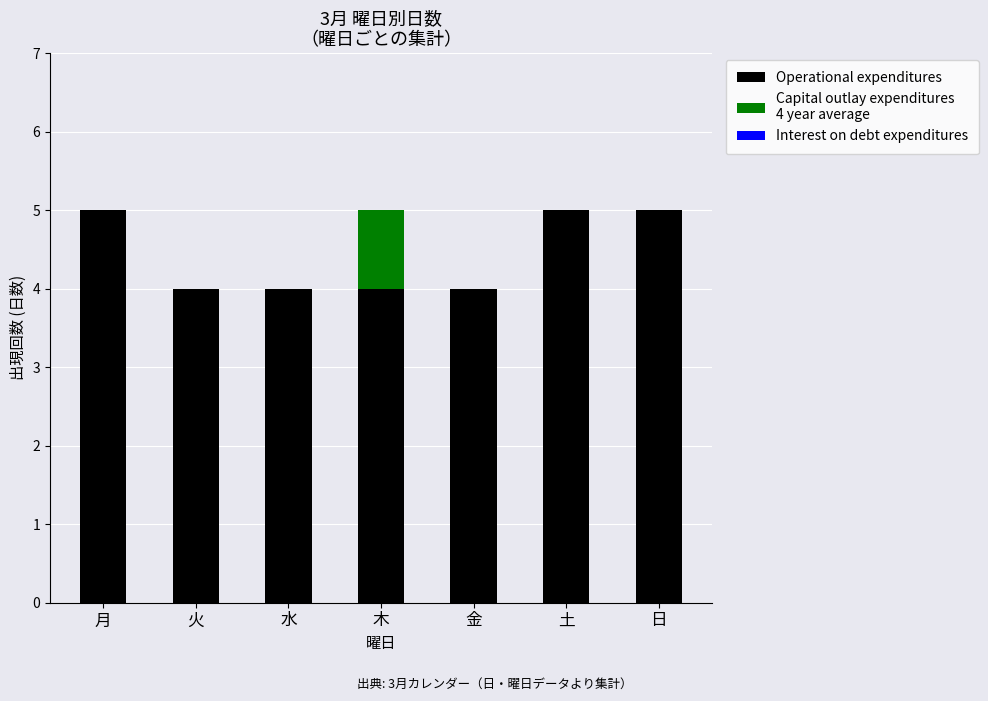

Count the number of categories in the chart.

7